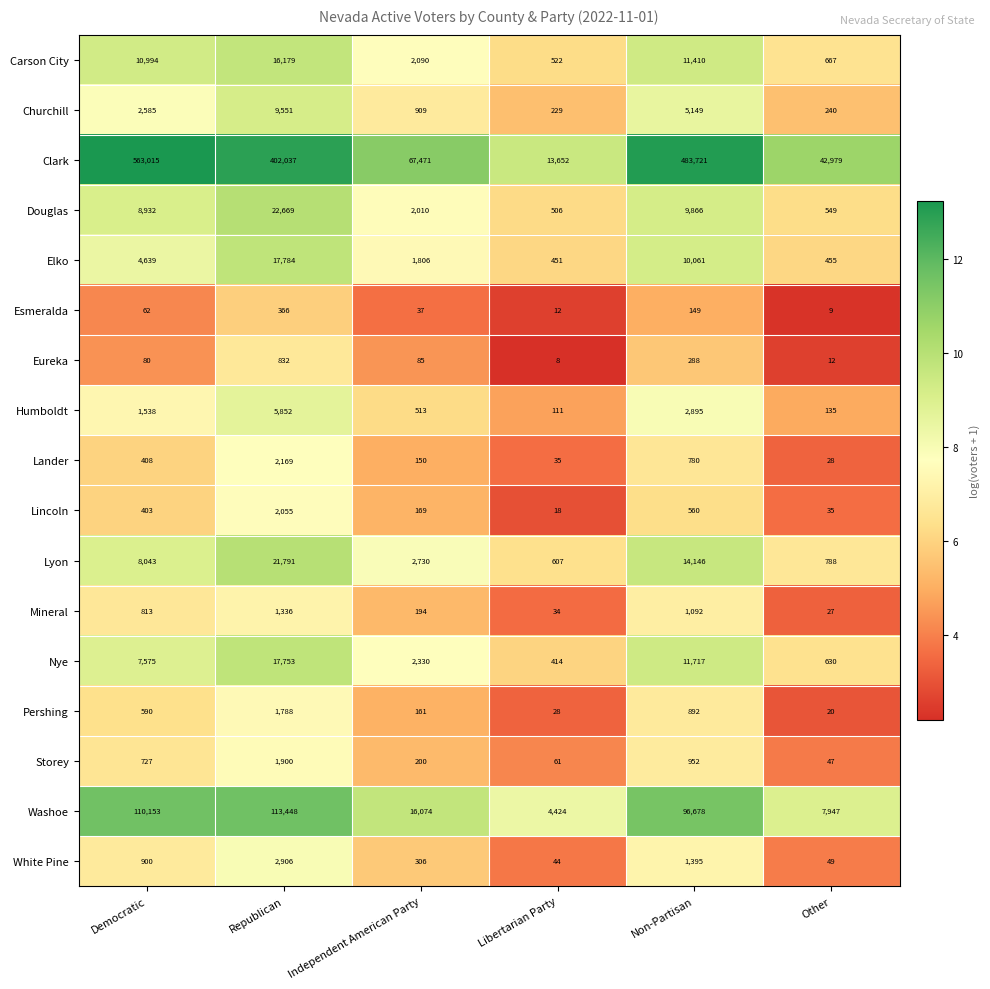

List the series in order of their peak value, highest first.

Clark, Washoe, Douglas, Lyon, Elko, Nye, Carson City, Churchill, Humboldt, White Pine, Lander, Lincoln, Storey, Pershing, Mineral, Eureka, Esmeralda